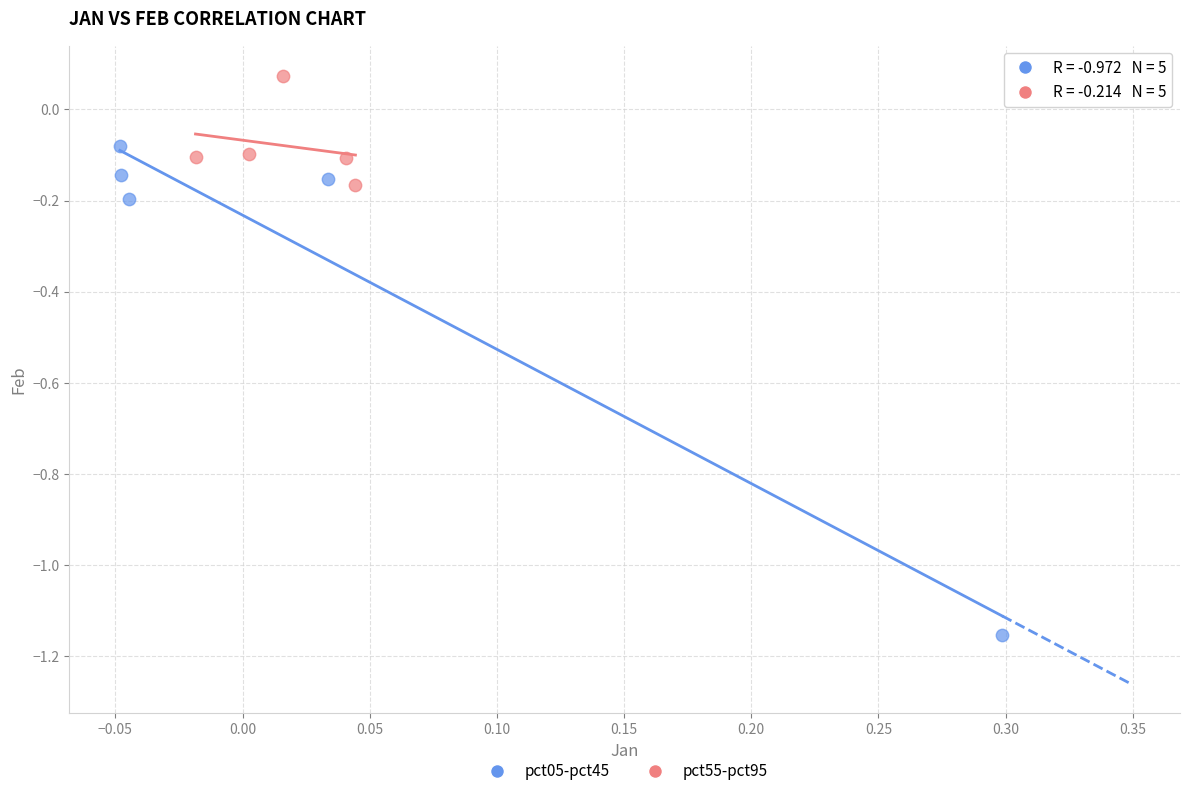

Which series contains the lowest Y value?

pct05-pct45